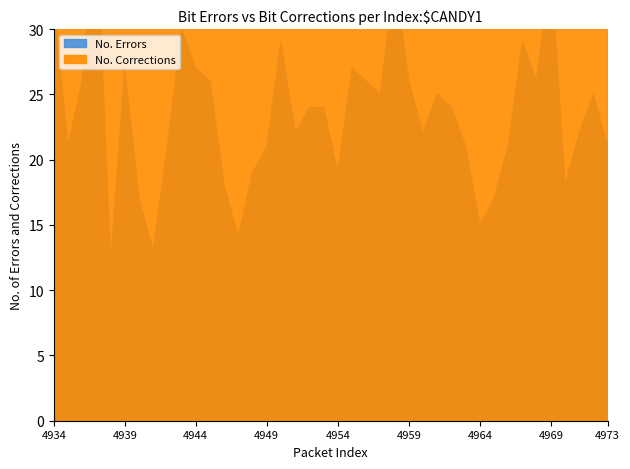

Reading left to right, list all the values displayed in this chart.

No. Errors: 32	21	26	38	12	27	17	13	21	30	27	26	18	14	19	21	29	22	24	24	19	27	26	25	34	26	22	25	24	21	15	17	21	29	26	35	18	22	25	21
No. Corrections: 4276	4202	4163	4121	4147	4177	4242	4215	4154	4150	4157	4081	4054	4042	4284	4215	4054	4185	4081	4054	4125	4115	4054	4042	4086	4211	4161	4087	4209	4148	4073	4204	4125	4042	4108	4132	4174	4073	4077	4204